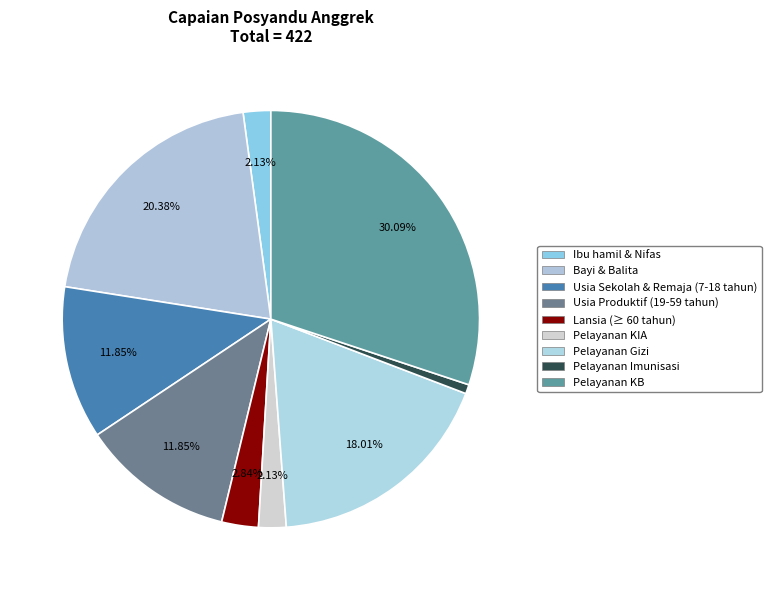

What is the ratio of the value at Pelayanan Gizi to the value at Pelayanan Imunisasi?

25.3